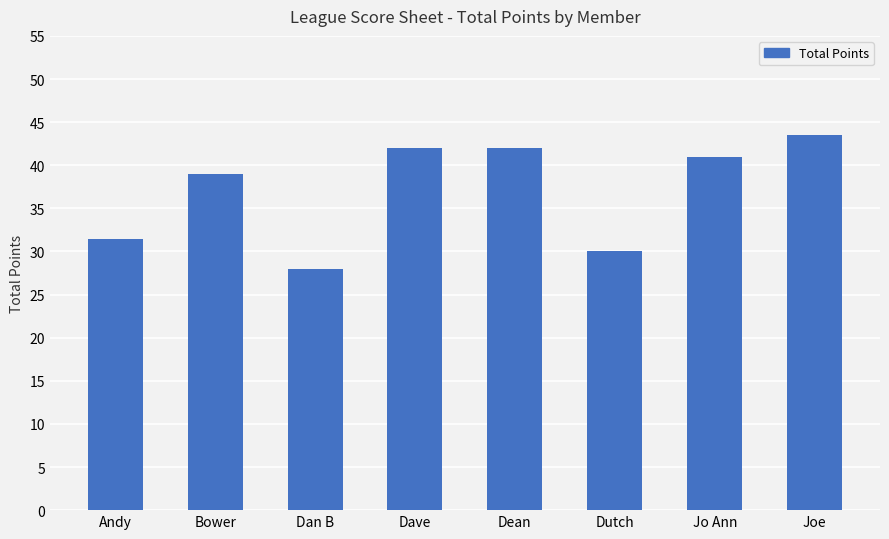

What is the change in value from Dan B to Dean?

+14.0